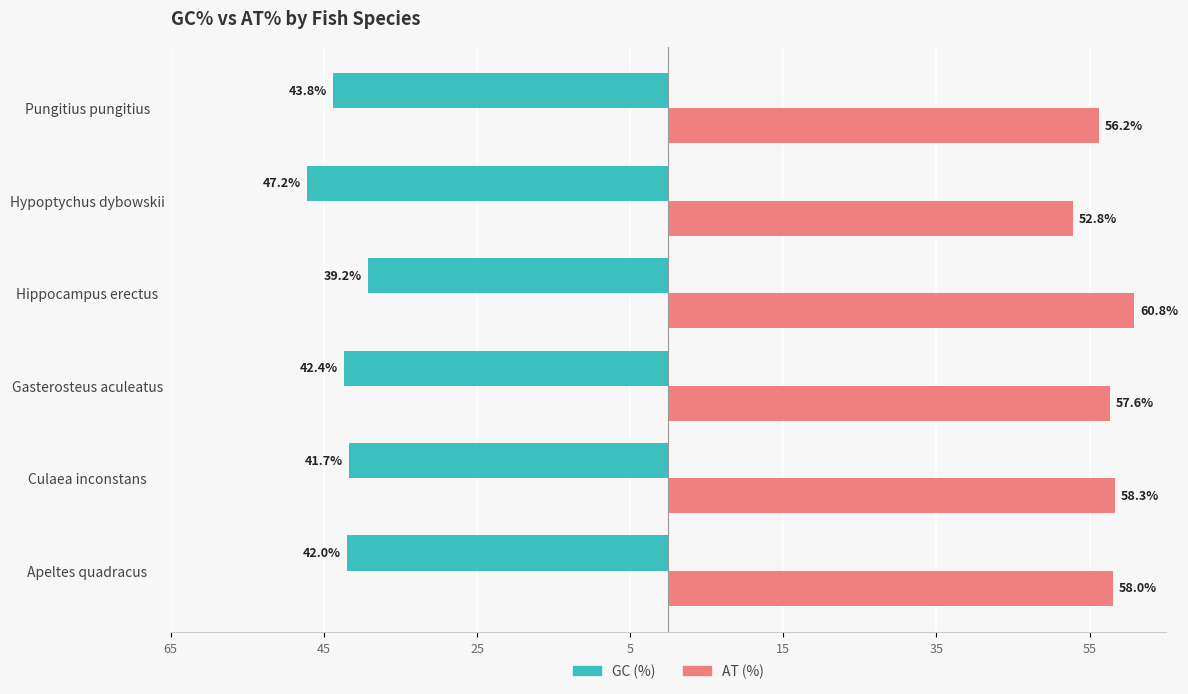

How many distinct data groups are displayed?

2